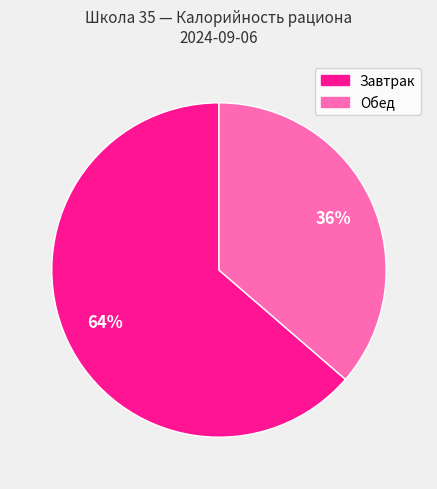

To the nearest percent, what is the average slice percentage?

50%